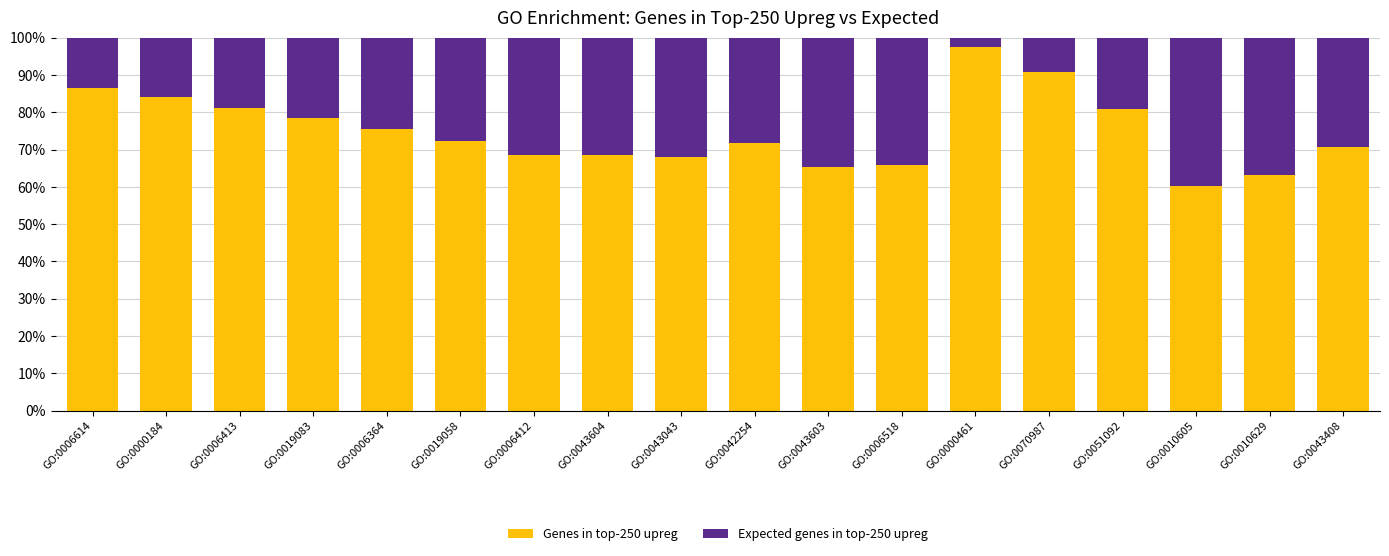

Read the Genes in top-250 upreg value at GO:0070987.

90.9